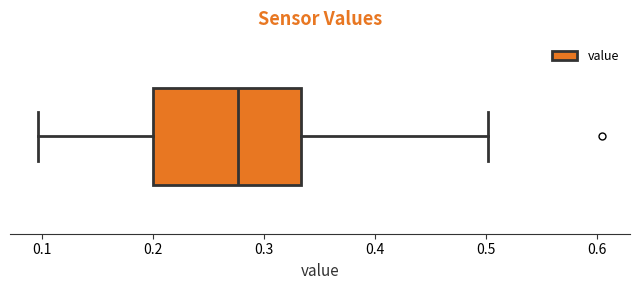

Transcribe this box plot: give where the median line is, the range the box spans, and where the two whiskers end, as read against the x-axis. The values are not printed on the chart, so give them approximately, as read against the axis.

median 0.28, box 0.20 to 0.33, whiskers 0.10 to 0.50